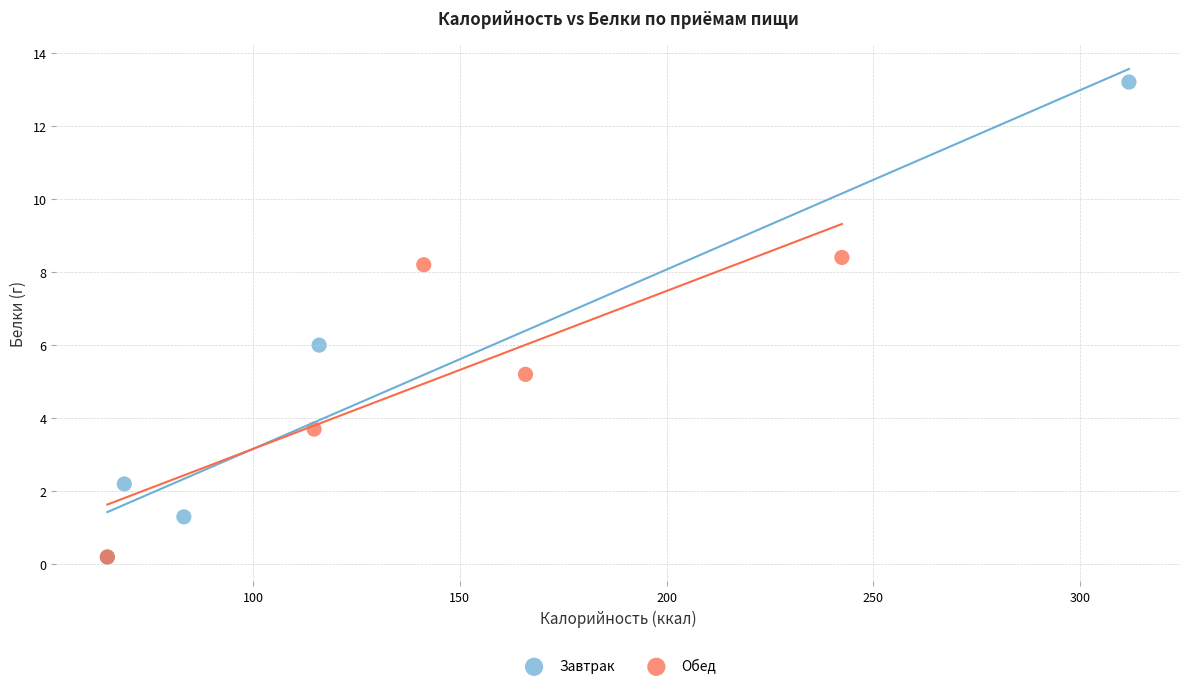

Which series contains the highest Y value?

Завтрак